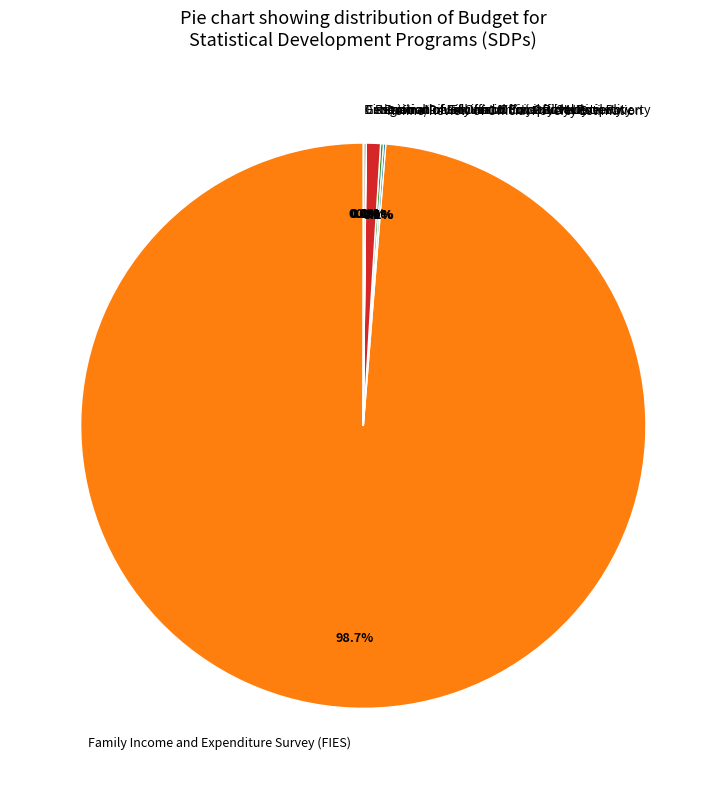

Which category has the biggest portion of the pie?

Family Income and Expenditure Survey (FIES)